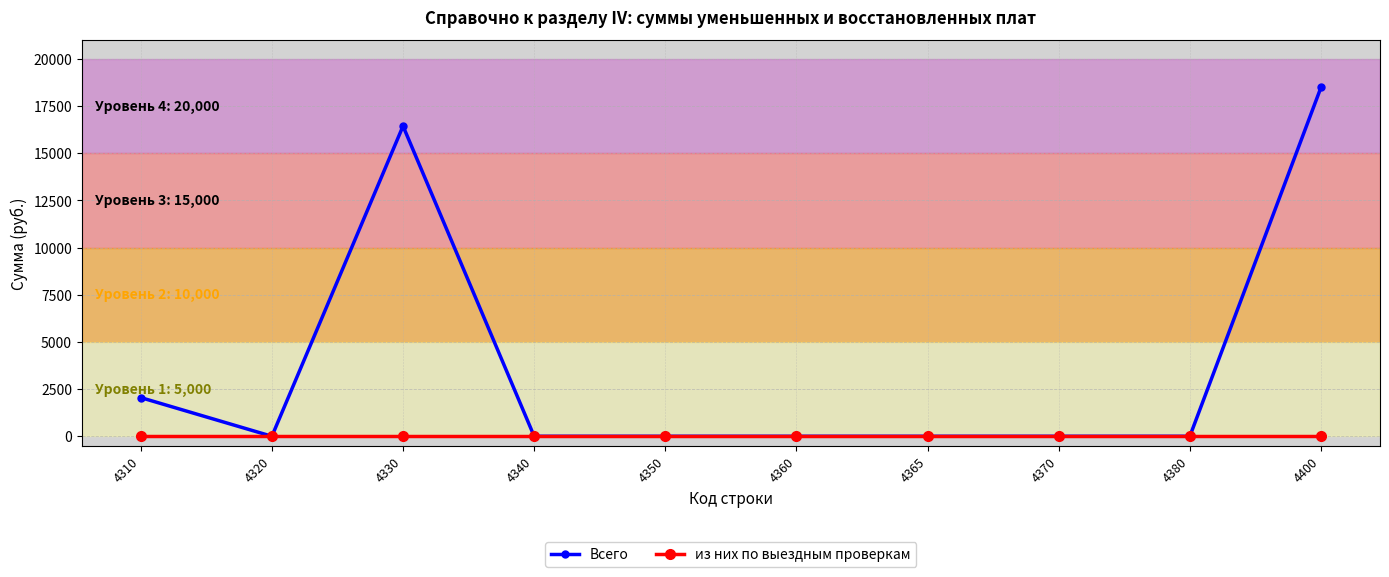

How many categories are shown in the chart?

10